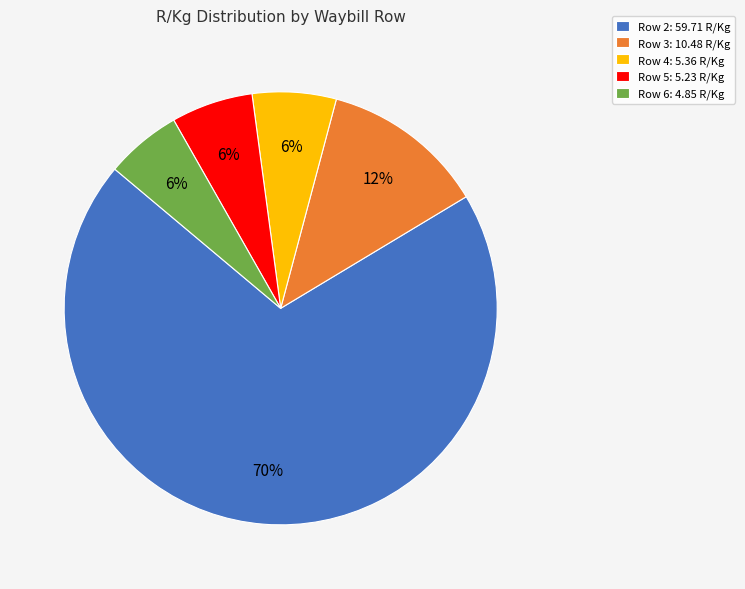

Does any single category account for the majority?

Yes